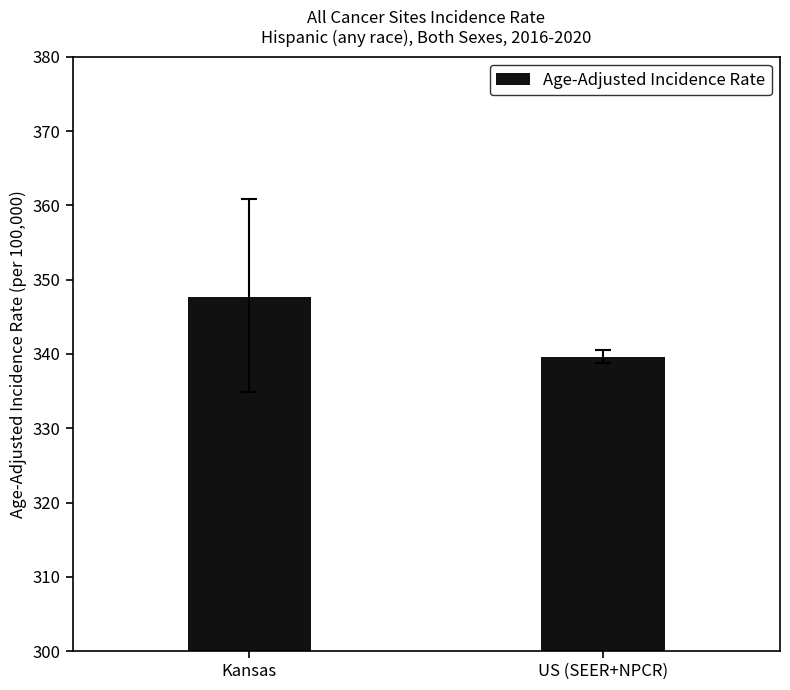

How many bars are there in total?

2